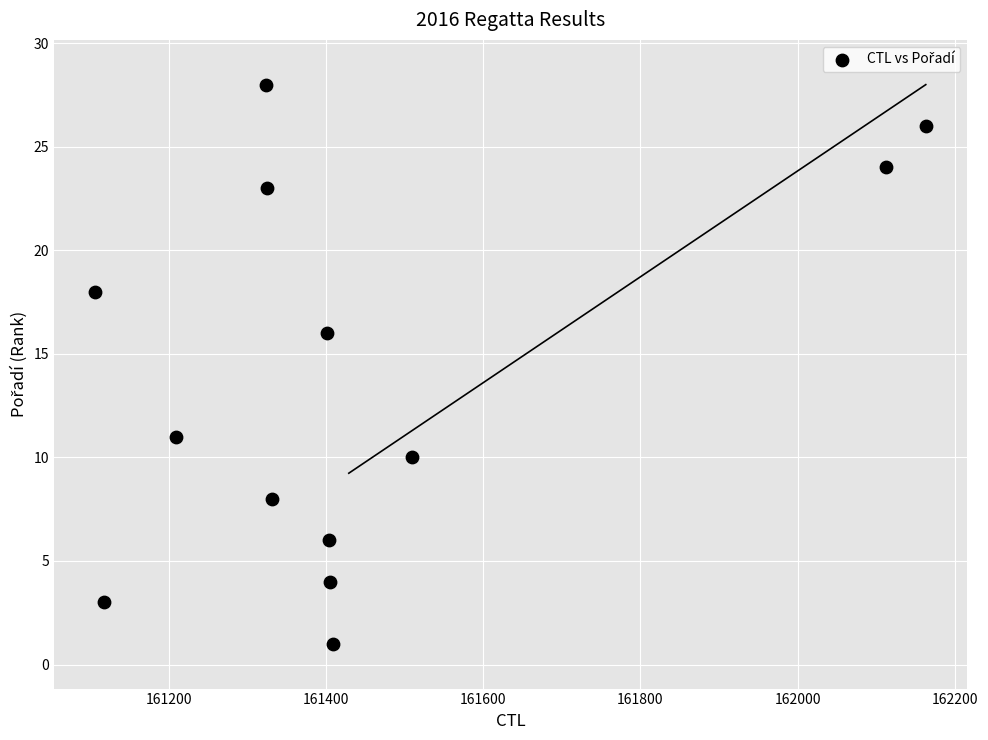

What is the range of Y values (max minus min)?

27